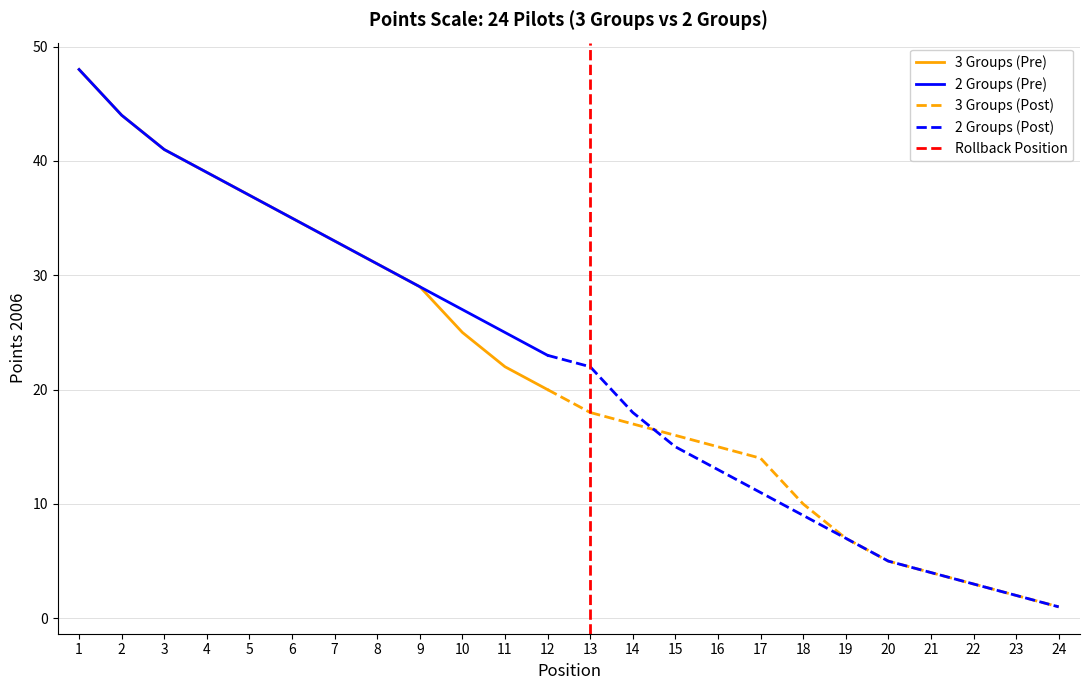

Between 16 and 24, which series saw the biggest shift?

Points 2006 (3 Groups)